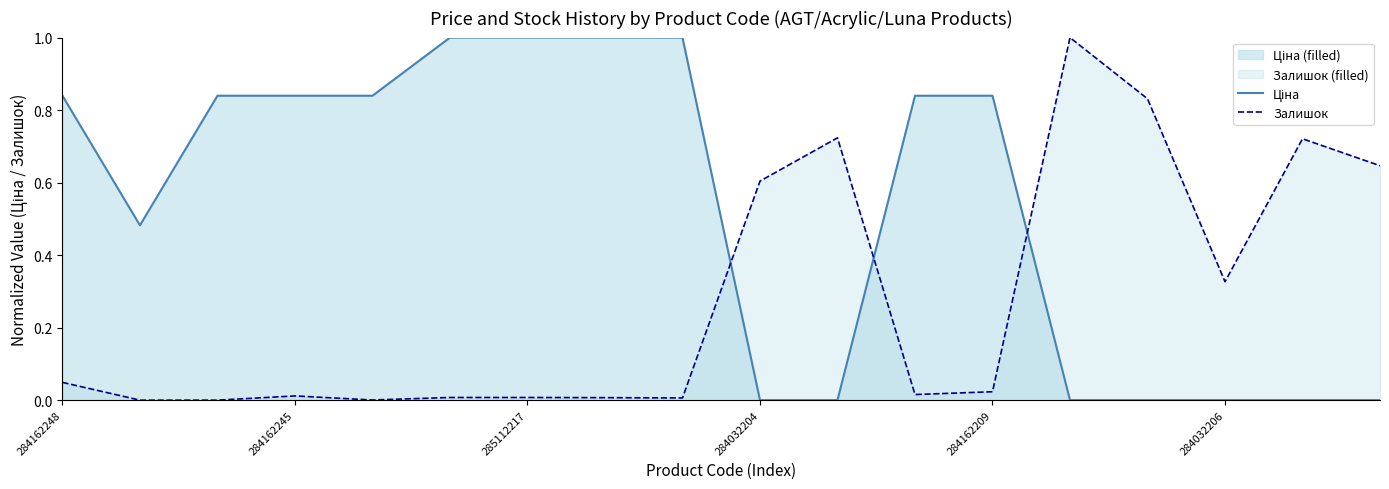

What is the maximum value shown in the chart?

1.0